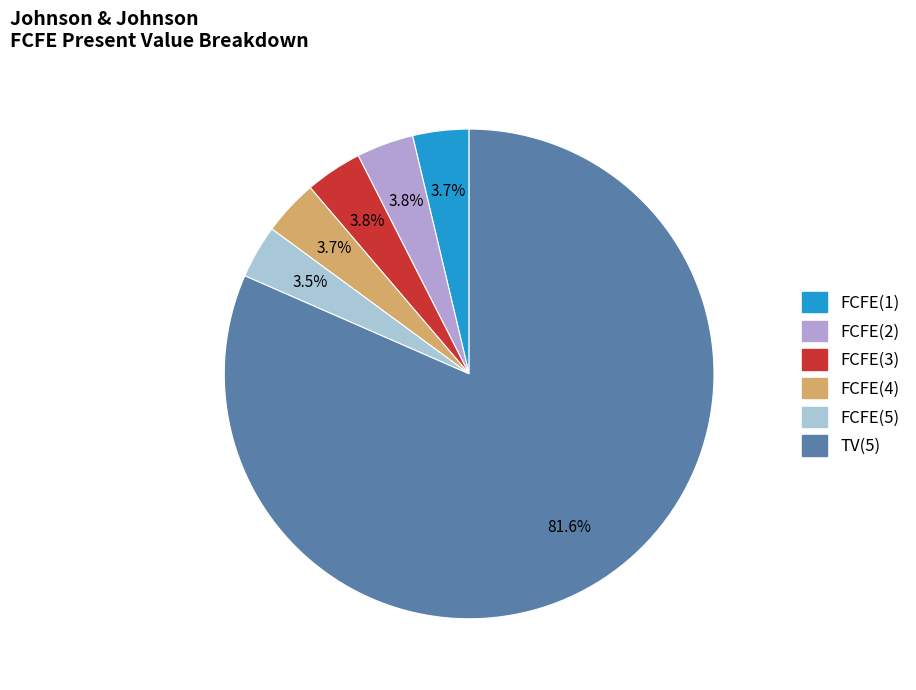

Which category accounts for the majority?

TV(5)